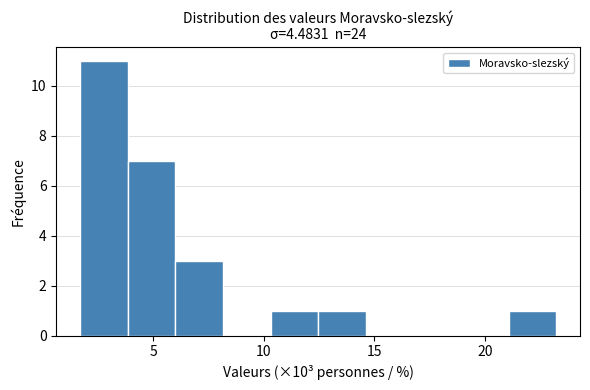

How tall is the bar that spans 1.5 to 4.0 on the x-axis? Neither the bar edges nor the heights are printed on the chart, so give them approximately, as read against the axes.

11